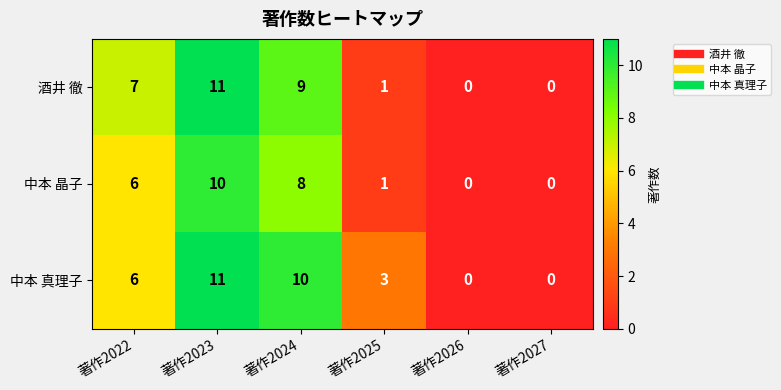

How many distinct data groups are displayed?

3